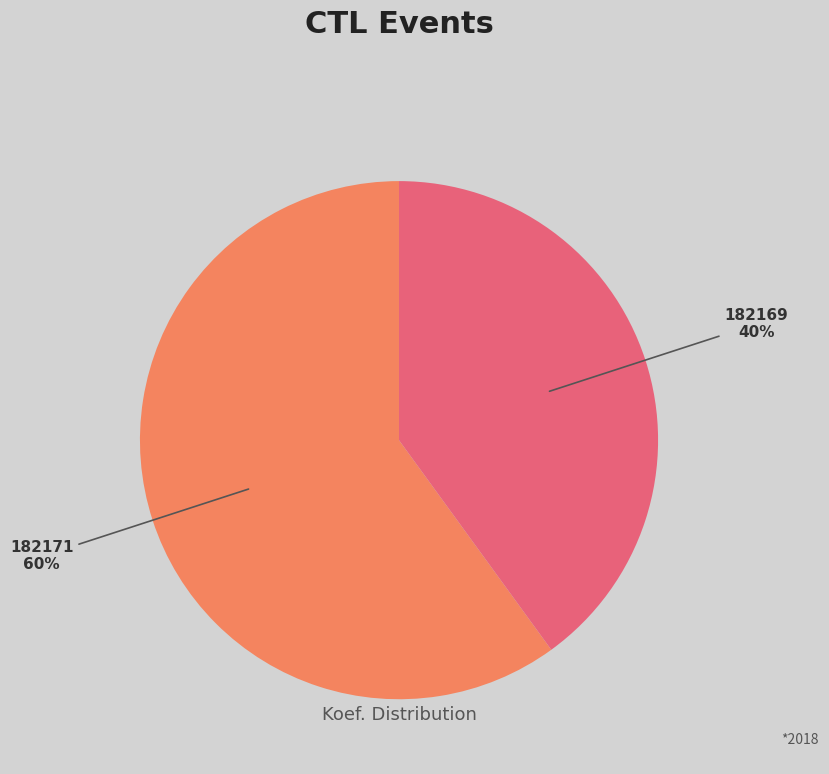

True or false: 182171 accounts for 54% of the total.

False